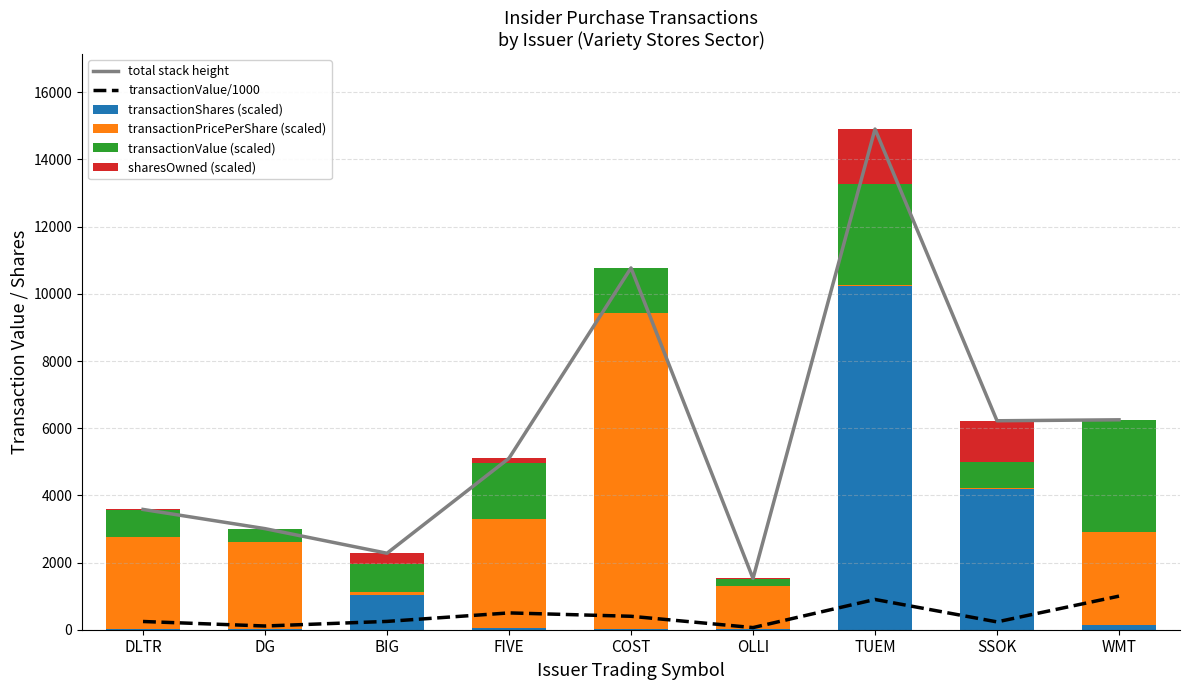

Is it true that transactionValue (scaled) equals 211.8 at OLLI?

True